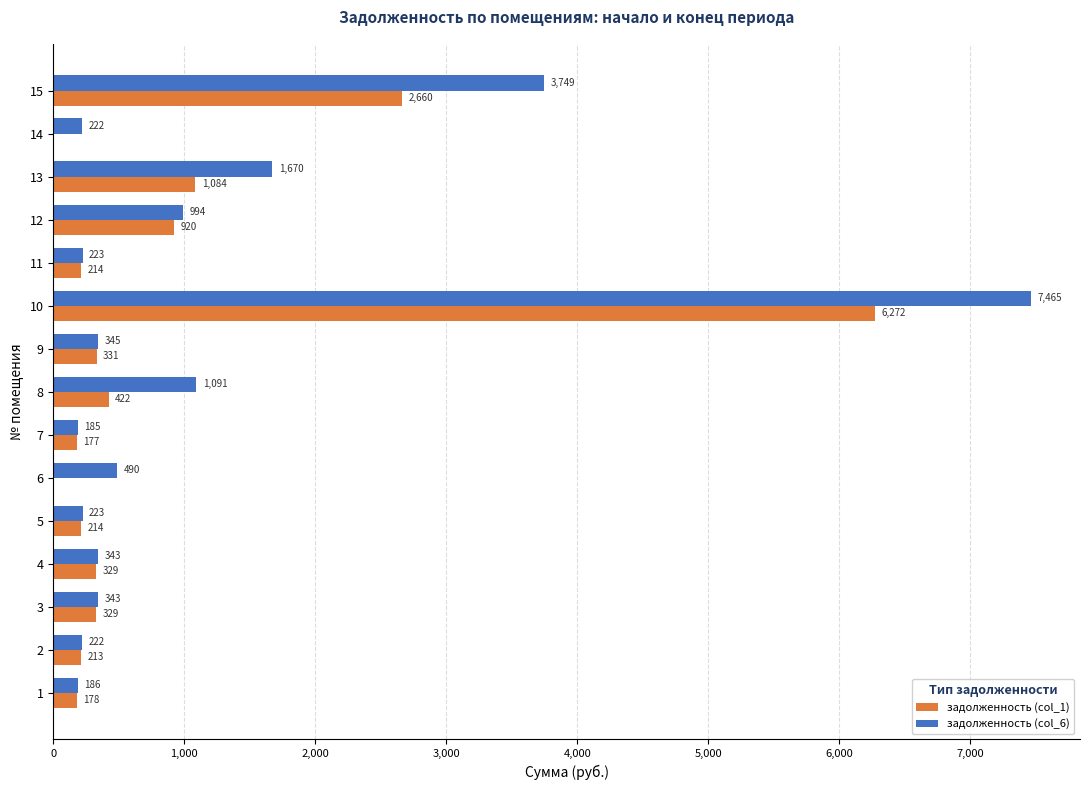

Which label corresponds to the largest value in the chart?

10